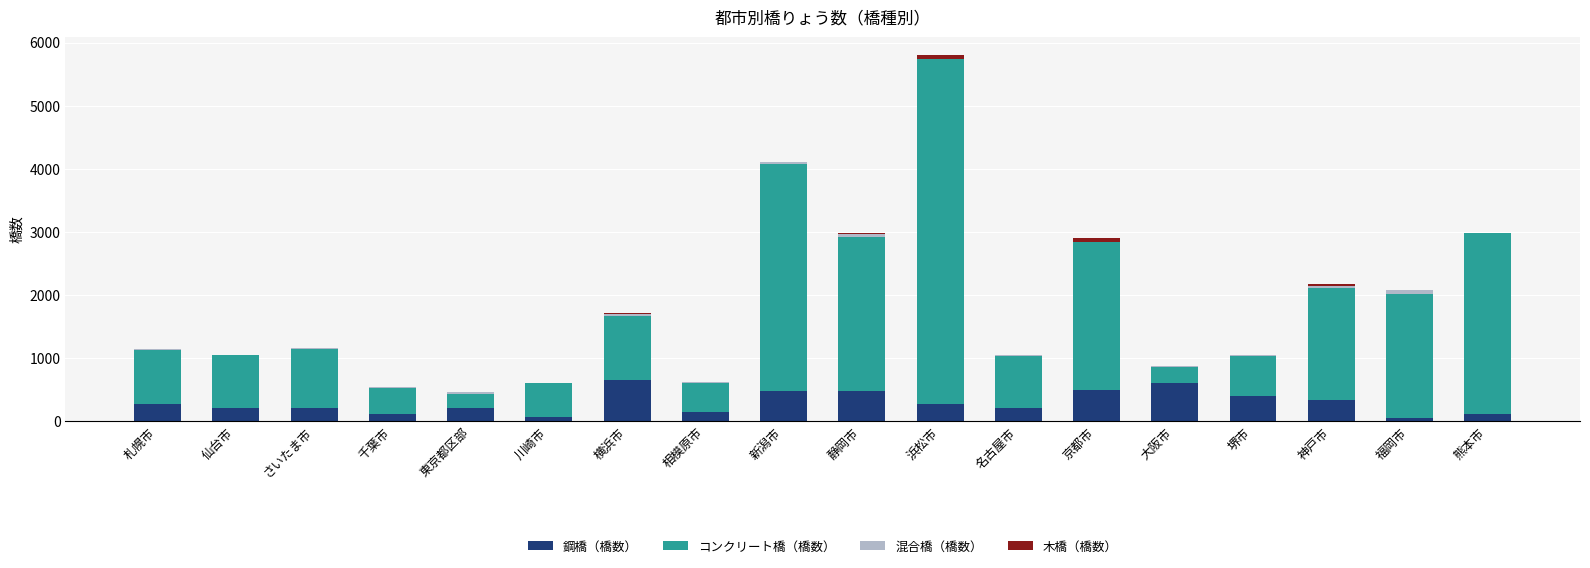

At which category is the sum across all series the highest?

浜松市